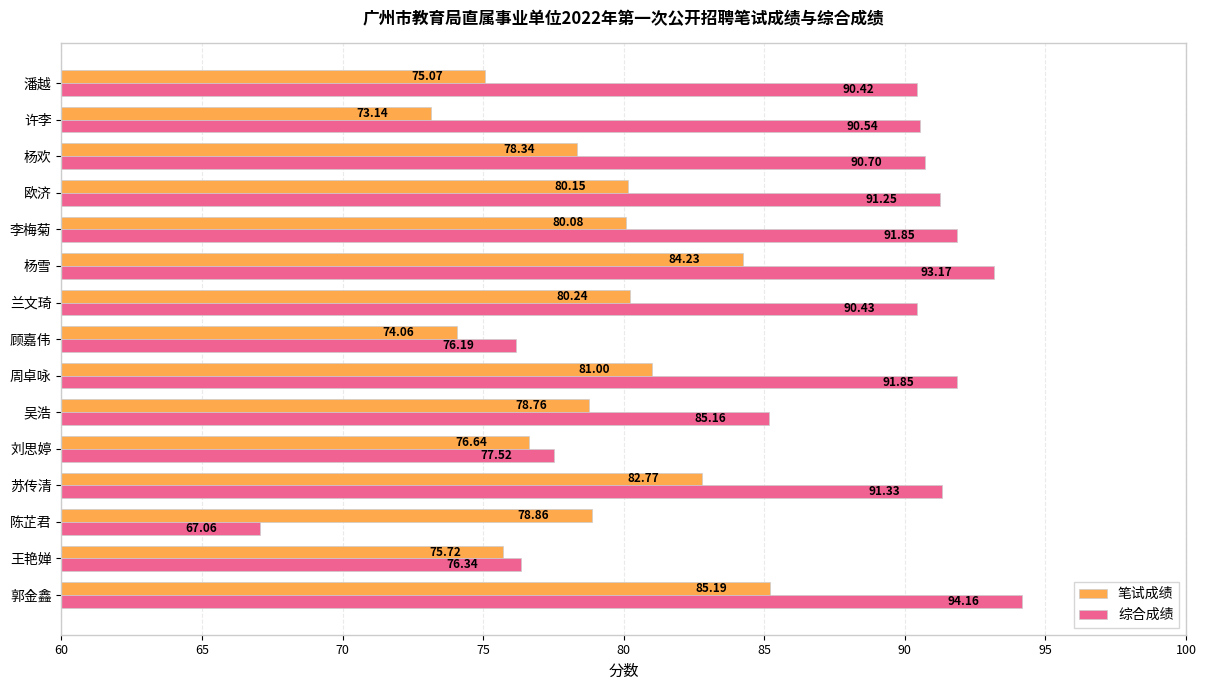

Which label corresponds to the largest value in the chart?

郭金鑫